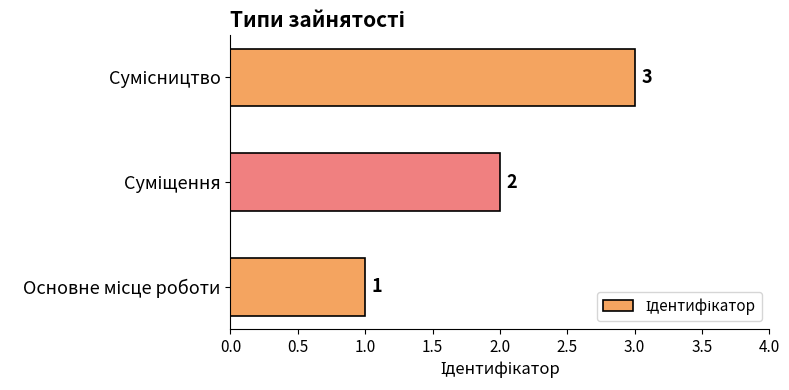

How many distinct data groups are displayed?

1